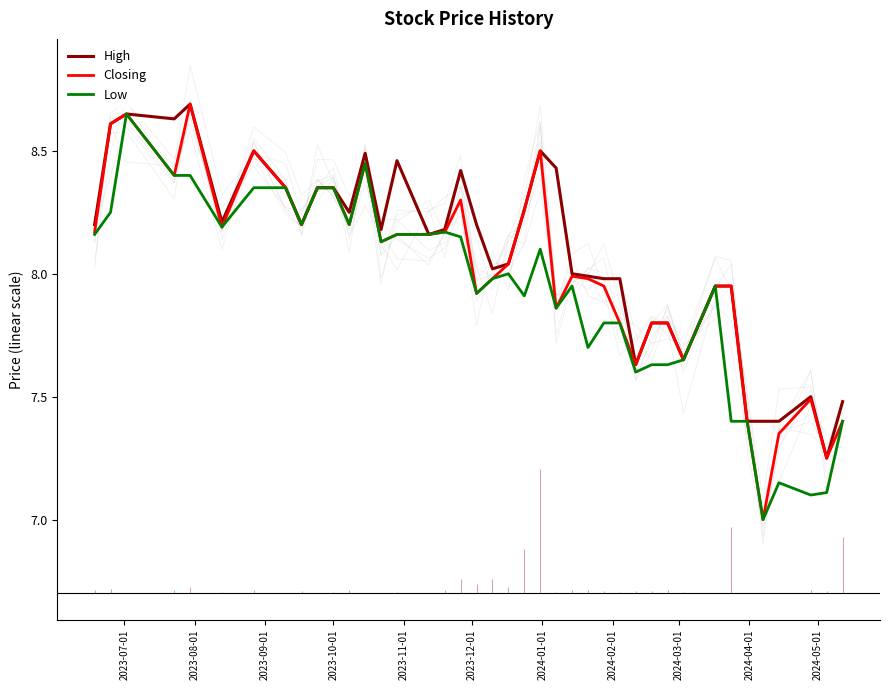

Is it true that High equals 8.0 at 24?

True